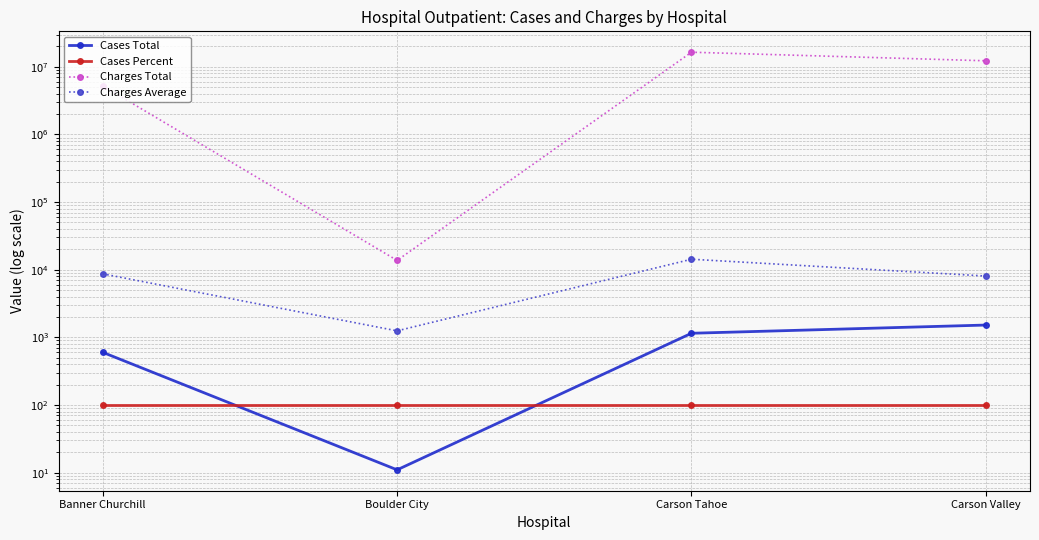

List the series in order of their peak value, highest first.

Charges Total, Charges Average, Cases Total, Cases Percent